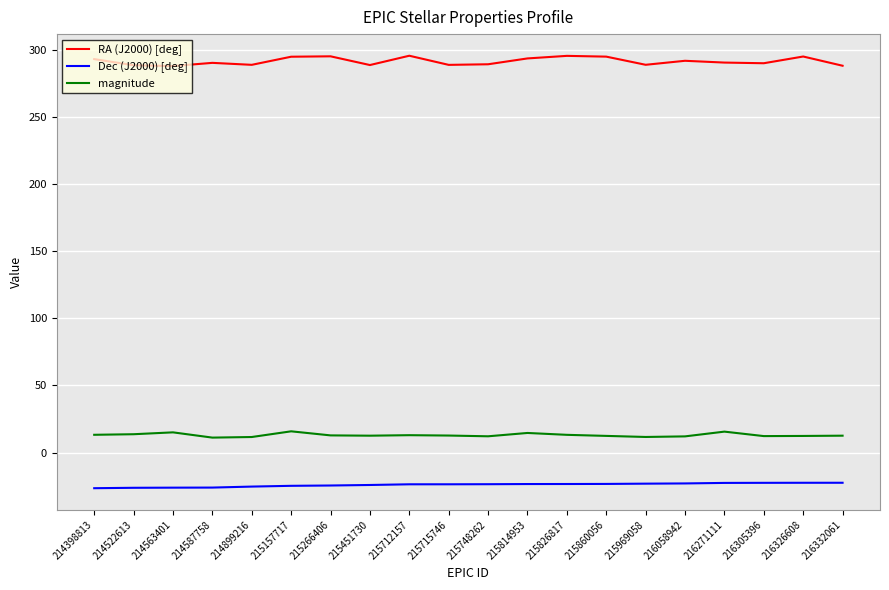

At which label does RA (J2000) [deg] first exceed 290?

214398813